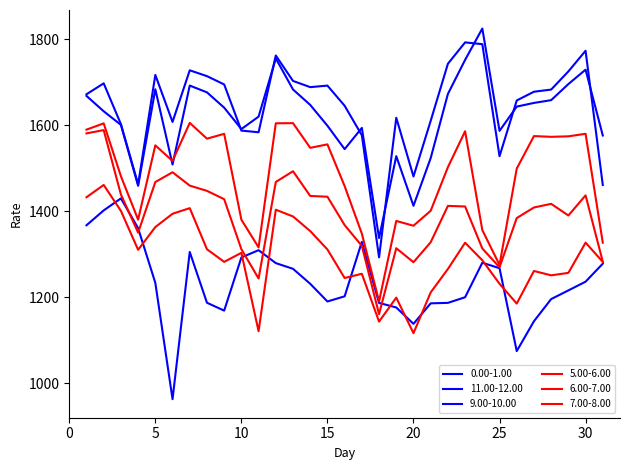

In 7.00-8.00, how many points are higher than both neighbors (excluding endpoints)?

10